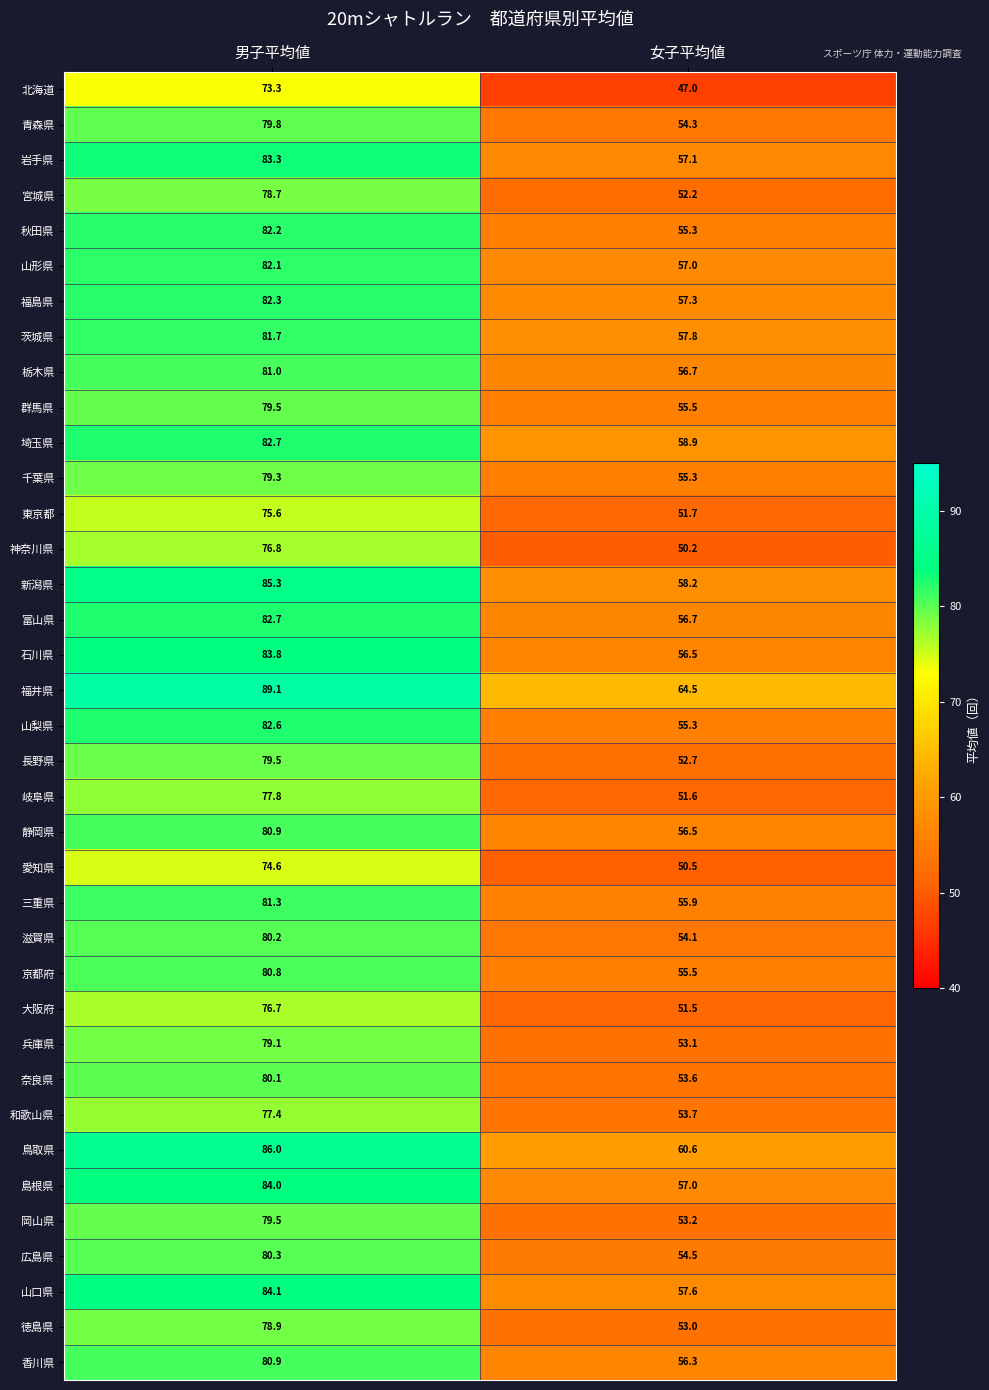

True or false: 秋田県 has a value of 82.2 at 男子平均値.

True